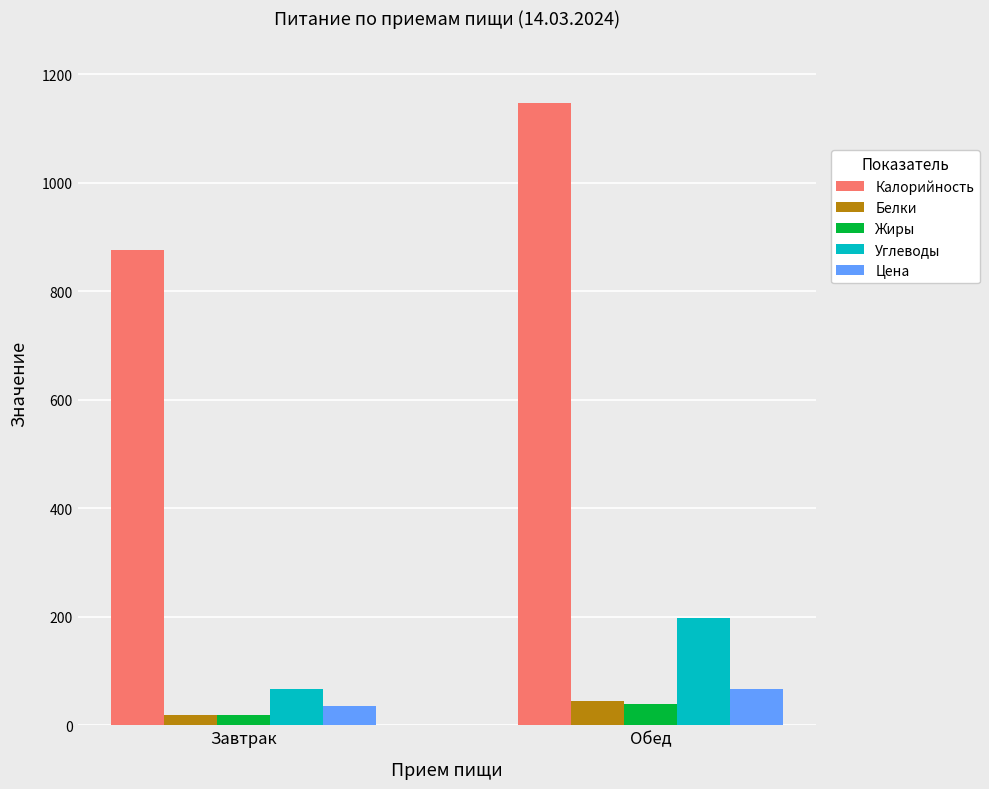

How many bars are there in total?

10